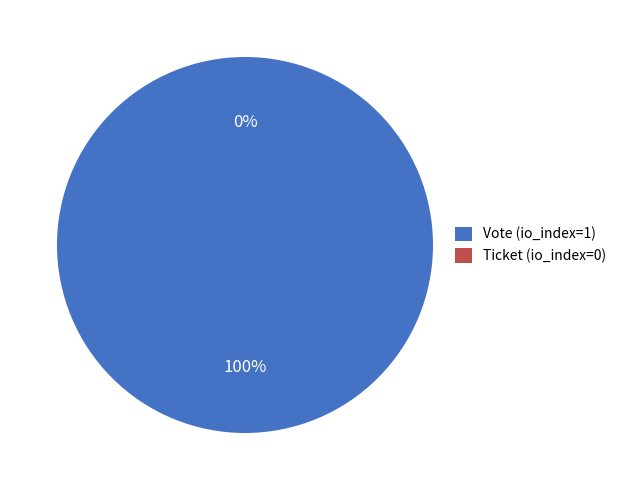

Is it true that Vote (io_index=1) is 100% of the pie?

True